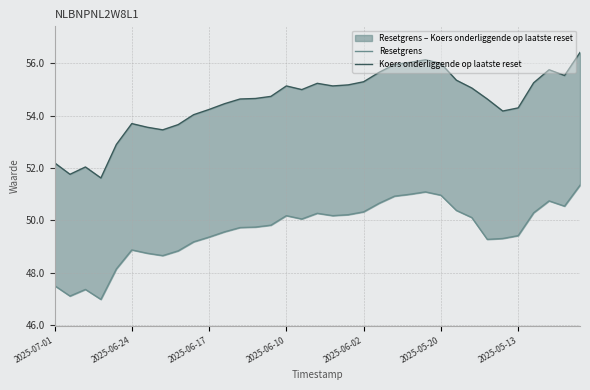

What is the highest value of the Resetgrens series?

51.3